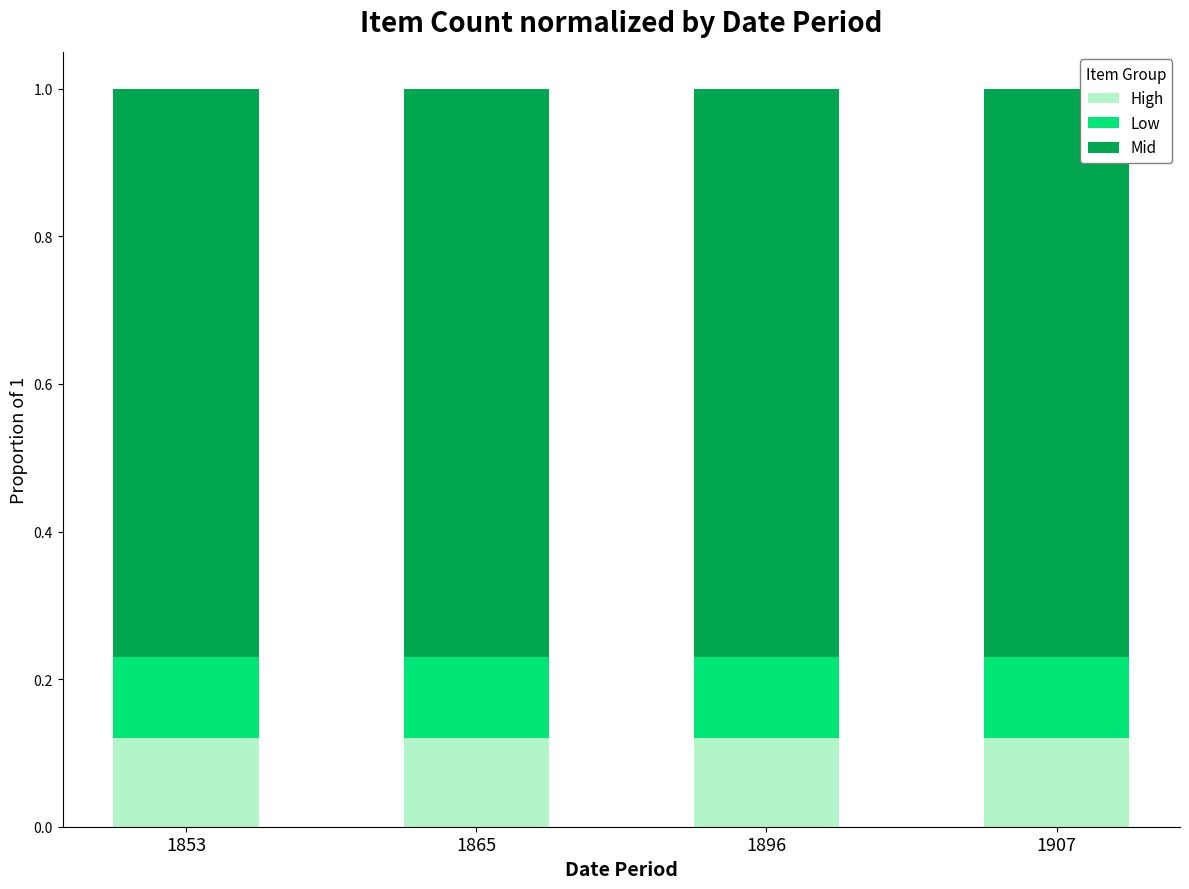

How many distinct data groups are displayed?

3